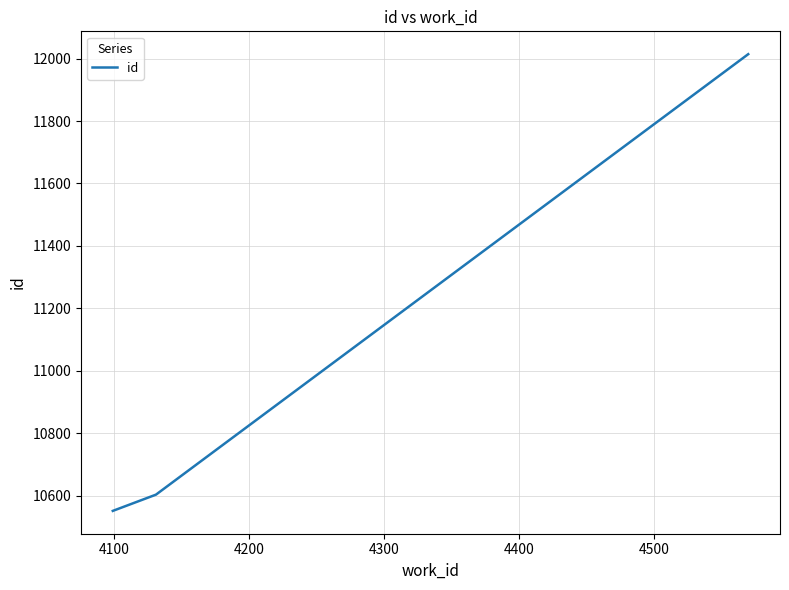

What is the difference between the maximum and minimum values?

1462